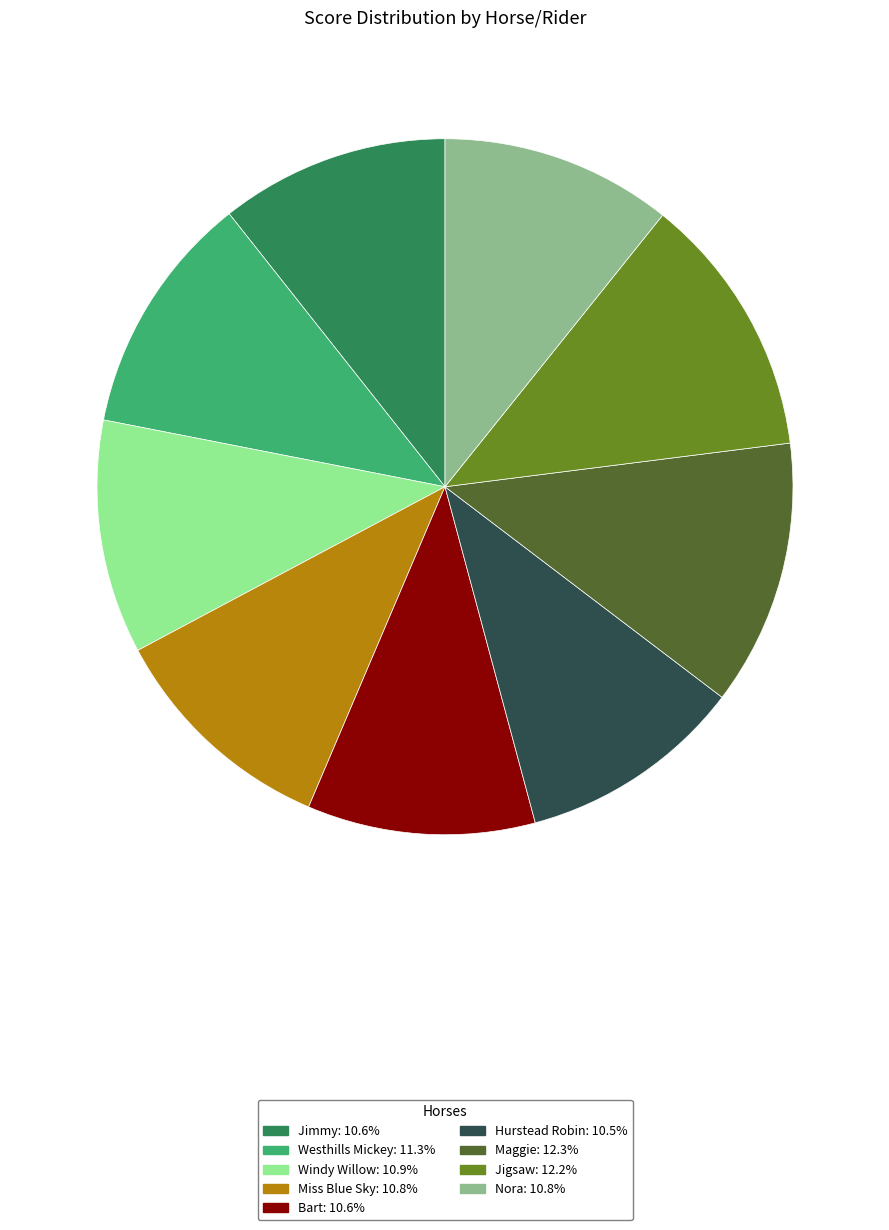

Between Jigsaw and Westhills Mickey, which is larger?

Jigsaw